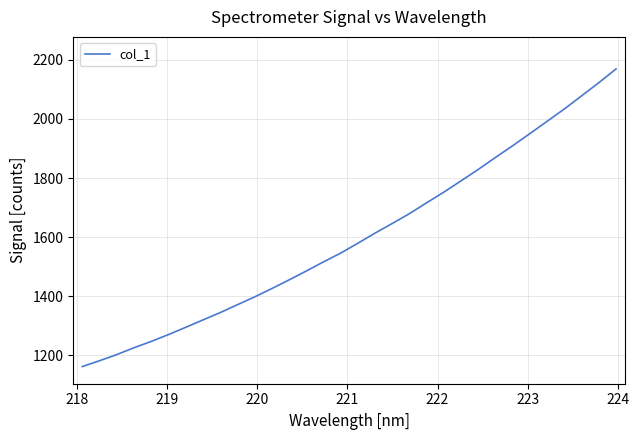

What is the maximum value shown in the chart?

2169.4